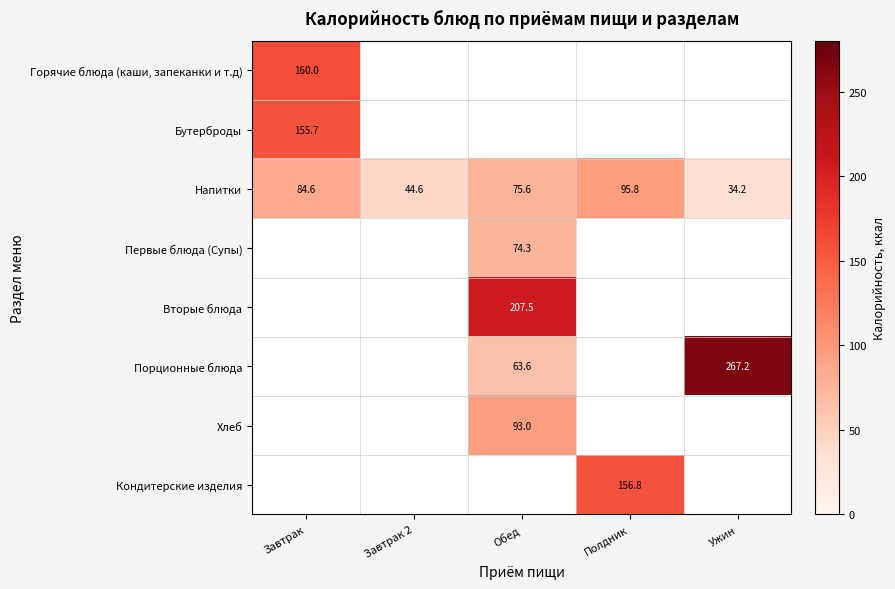

Where does the Напитки series first go above 75?

Завтрак